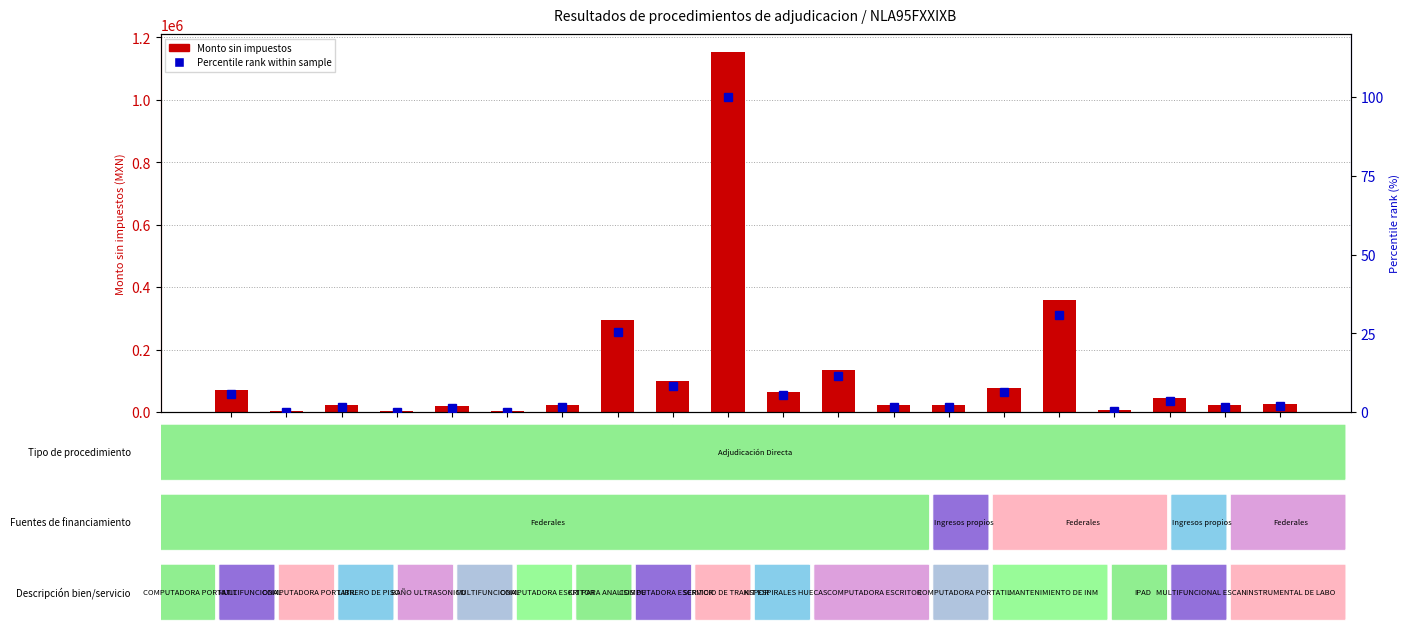

What is the total value across all series at 943?

295025.4